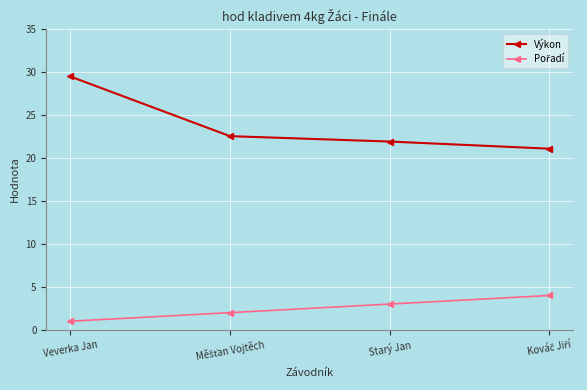

Where does the Výkon series first go above 22?

Veverka Jan